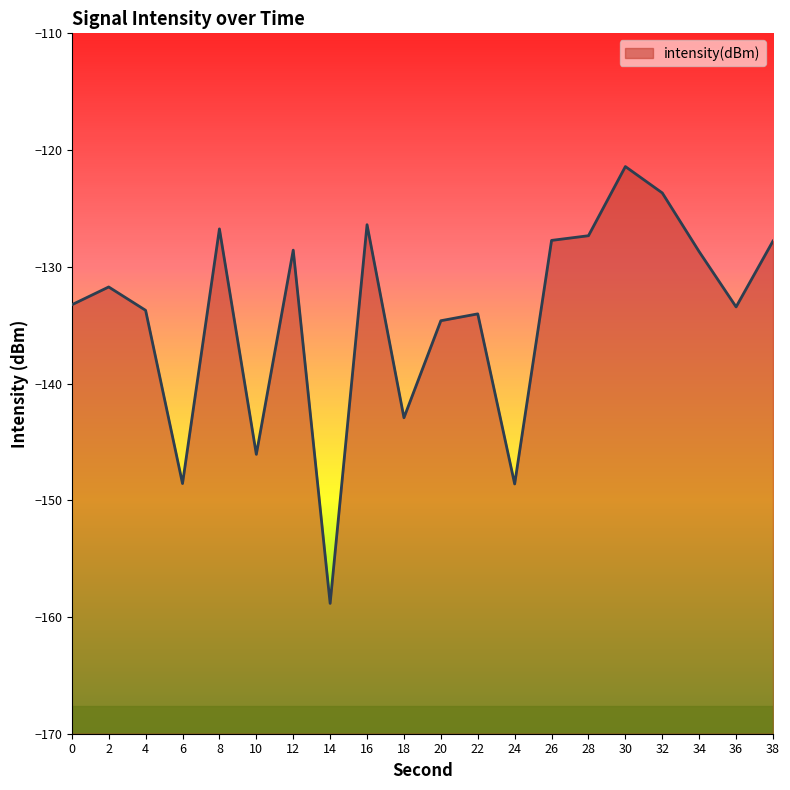

Which label corresponds to the largest value in the chart?

30